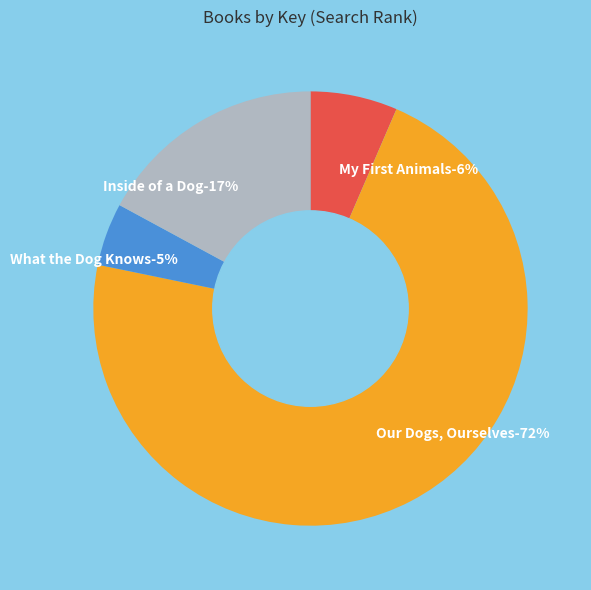

To the nearest percent, what is the average slice percentage?

25%